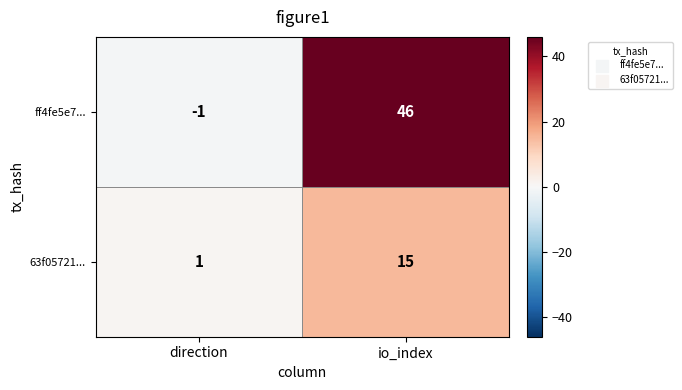

At which category does the chart reach its peak across all series?

io_index